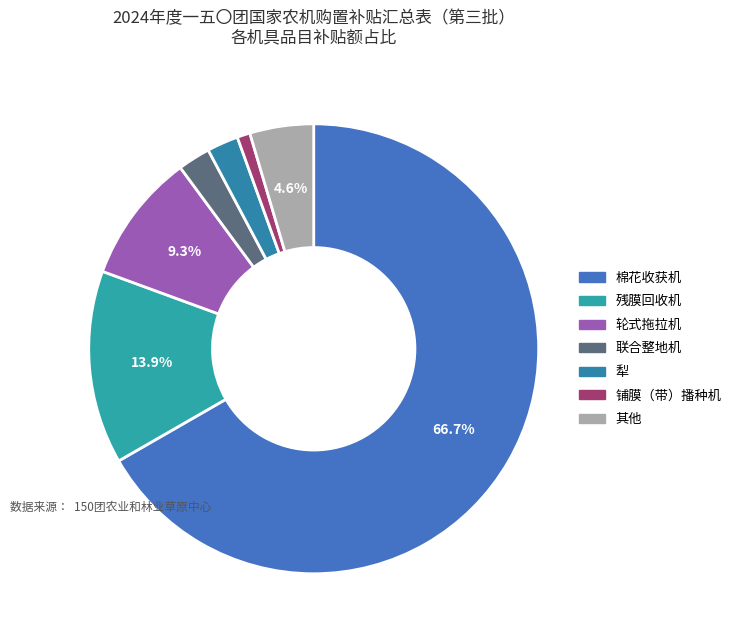

How many segments does this pie chart have?

7